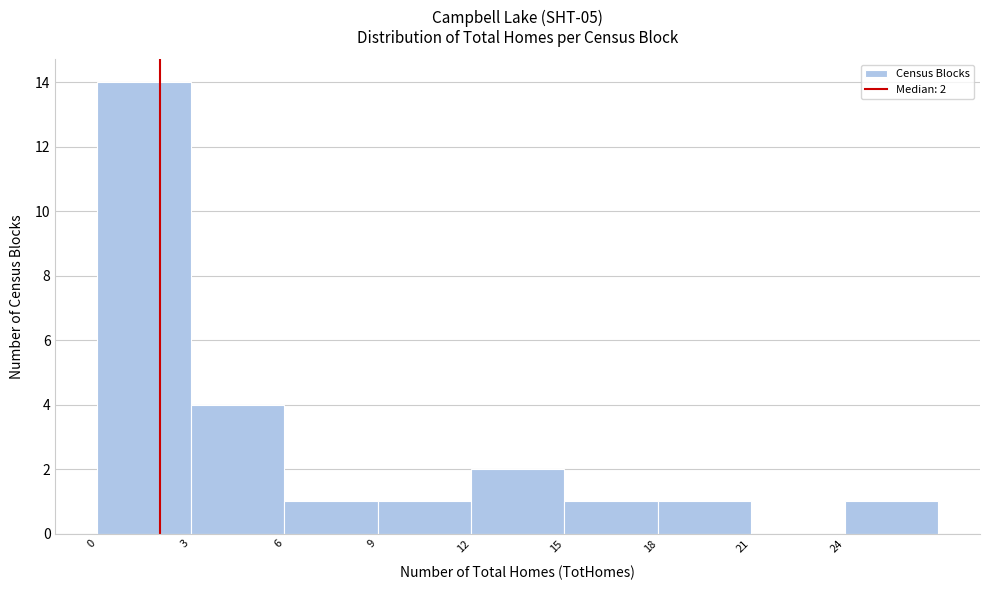

Over which range of the x-axis is the bar tallest?

0 to 3